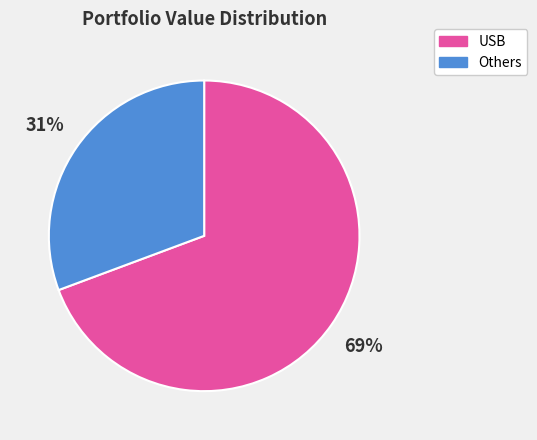

To the nearest percent, what is the combined percentage of Others and USB?

100%